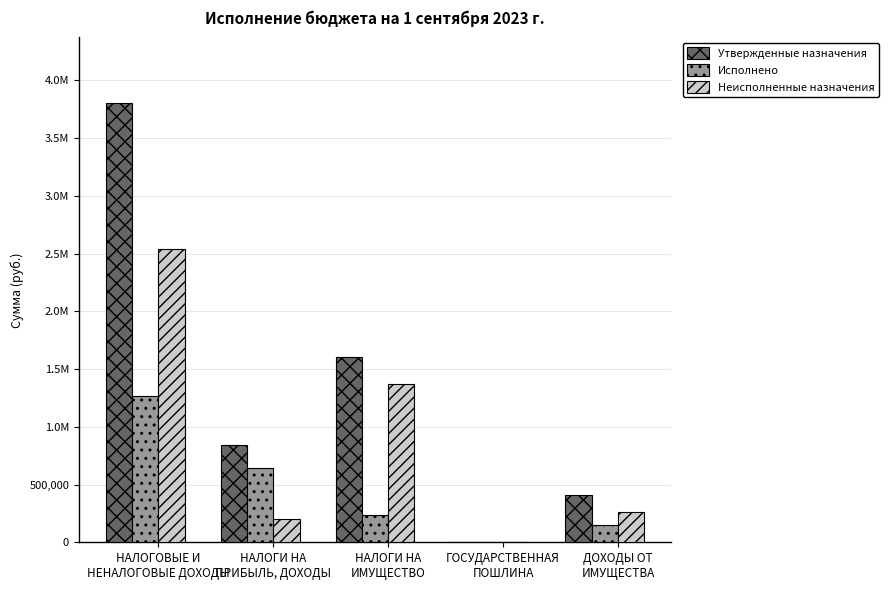

What are all the series names shown in the legend?

Утвержденные назначения, Исполнено, Неисполненные назначения